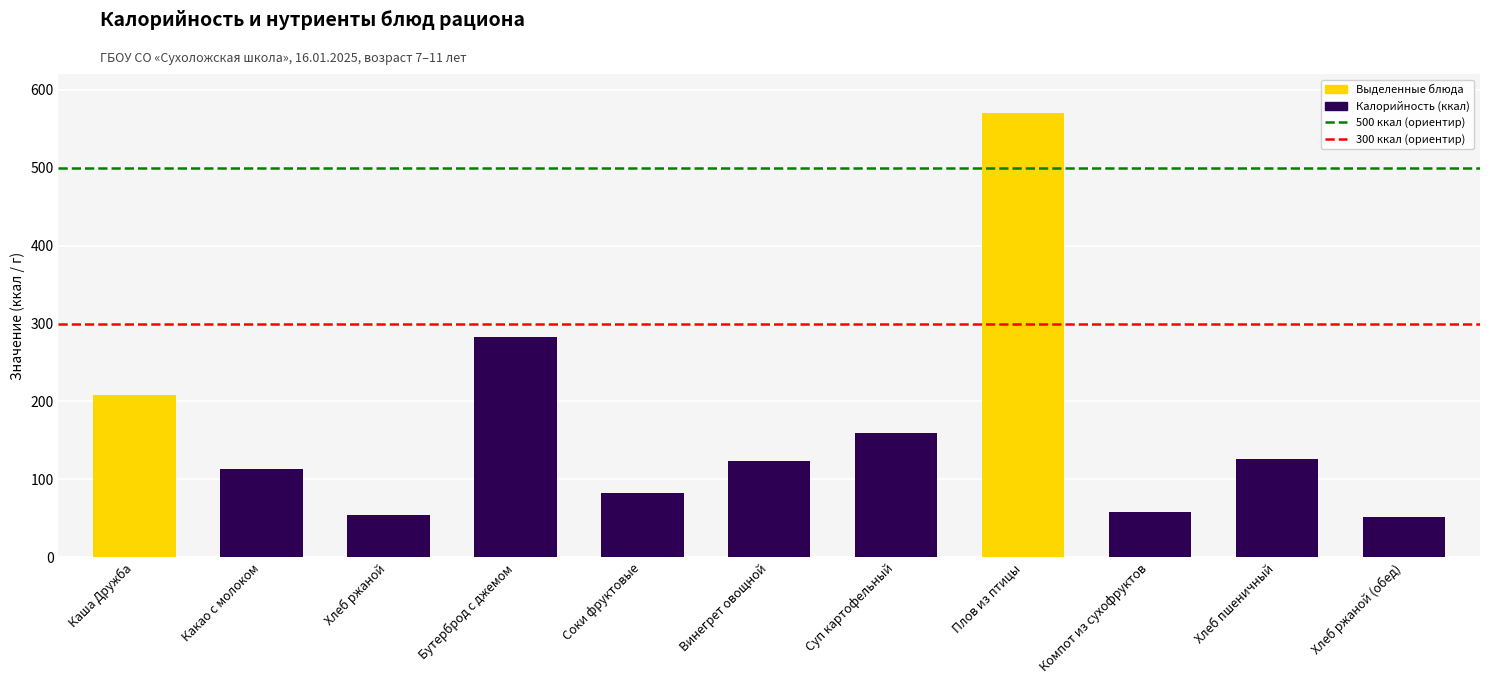

How many bars are there in total?

11